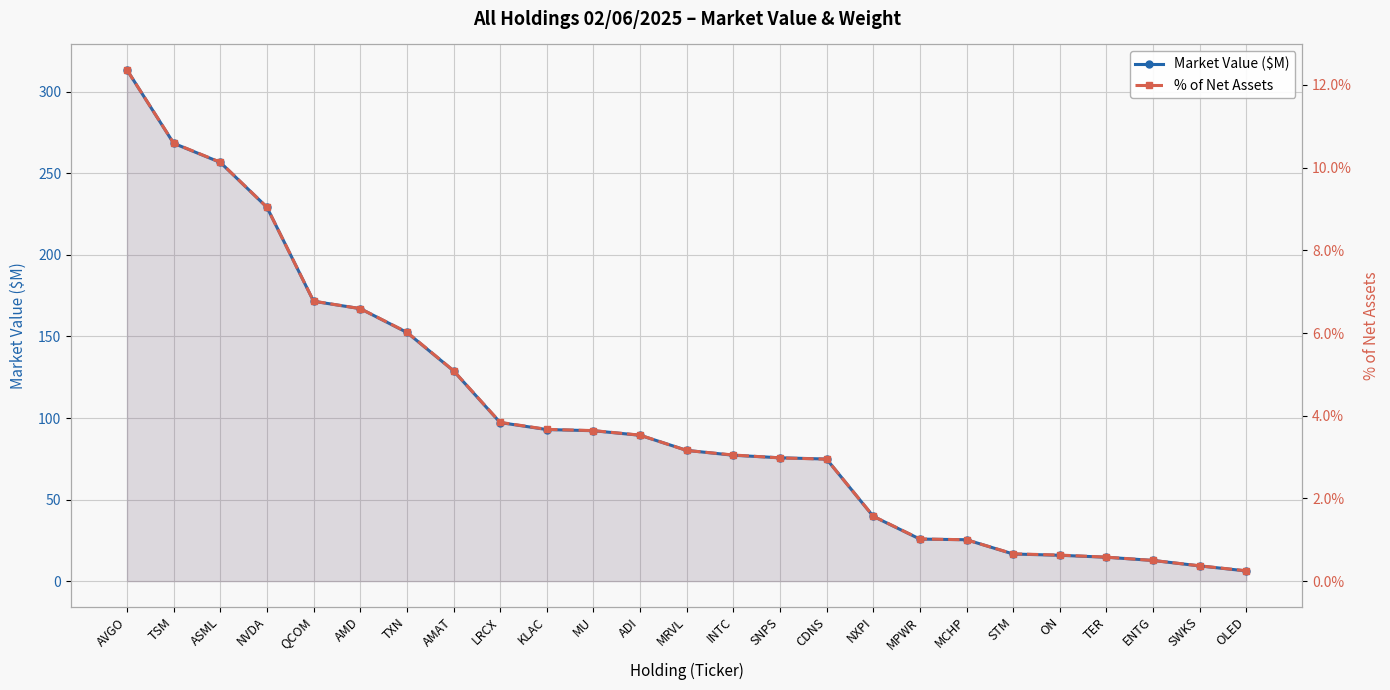

What is the sum of the Market Value ($M) values at NXPI and ENTG?

52.4